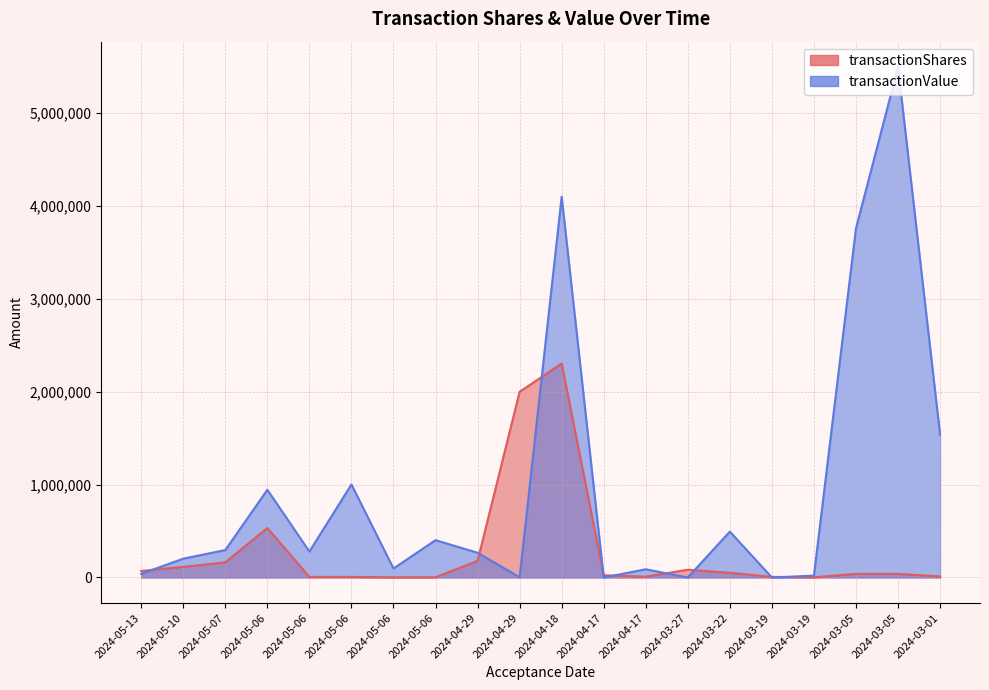

How many data points in transactionShares are above 38700?

9